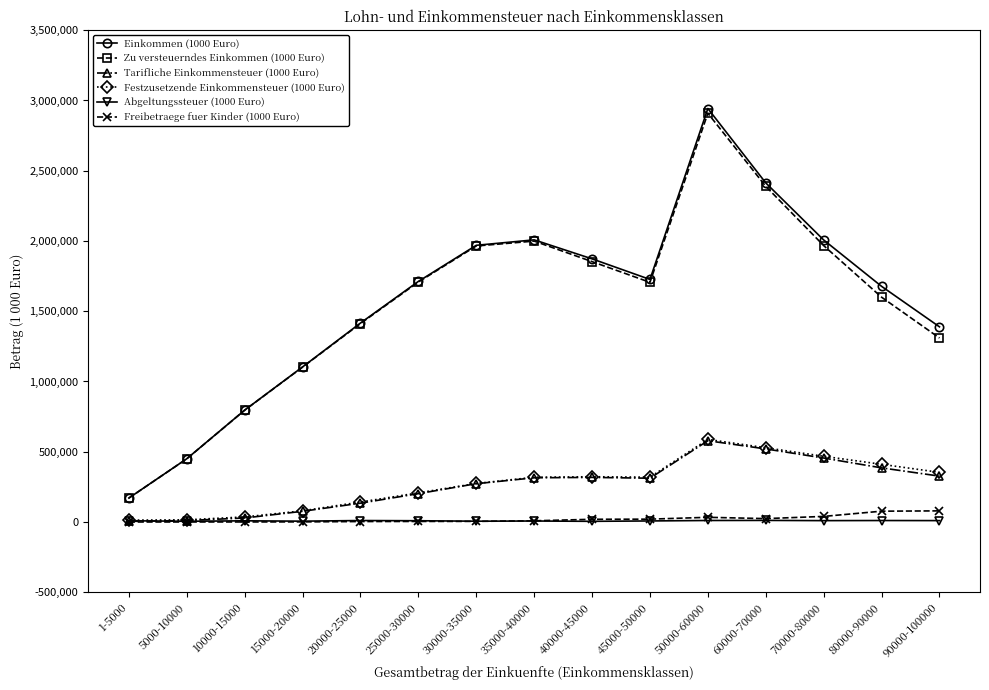

At how many categories does at least one series exceed 561965?

13